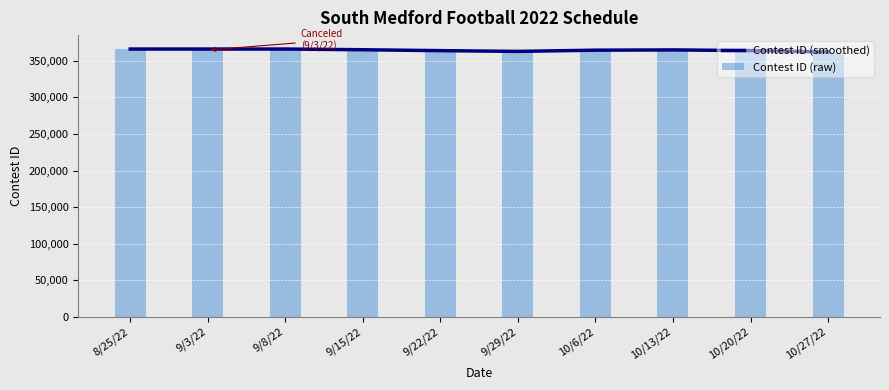

Is the value of Contest ID (raw) at 9/15/22 greater than the value of Contest ID (smoothed) at 9/22/22?

Yes